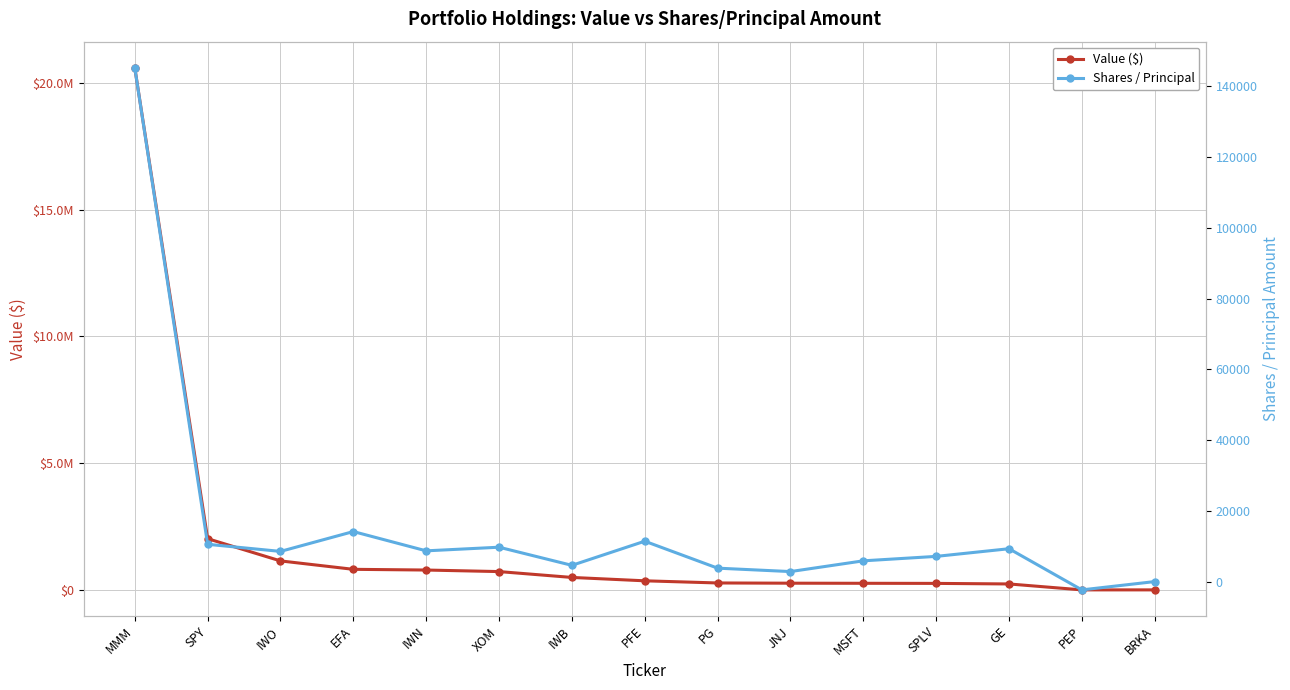

Reading left to right, transcribe all the data shown in this chart.

Value ($): MMM=20595000	SPY=2020000	IWO=1143000	EFA=811000	IWN=783000	XOM=722000	IWB=491000	PFE=358000	PG=273000	JNJ=264000	MSFT=260000	SPLV=256000	GE=234000	PEP=0	BRKA=0
Shares / Principal: MMM=145268	SPY=10540	IWO=8531	EFA=14142	IWN=8690	XOM=9716	IWB=4591	PFE=11412	PG=3795	JNJ=2828	MSFT=5866	SPLV=7122	GE=9287	PEP=-2349	BRKA=-2